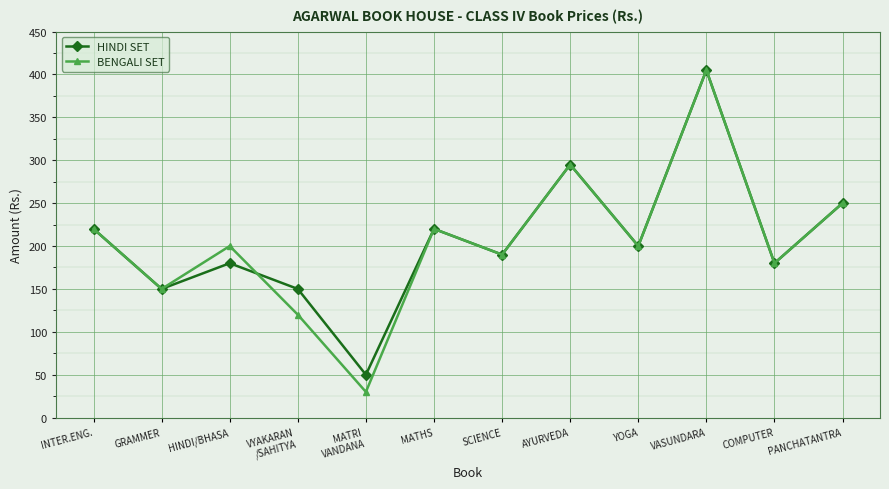

Read the BENGALI SET value at MATHS.

220